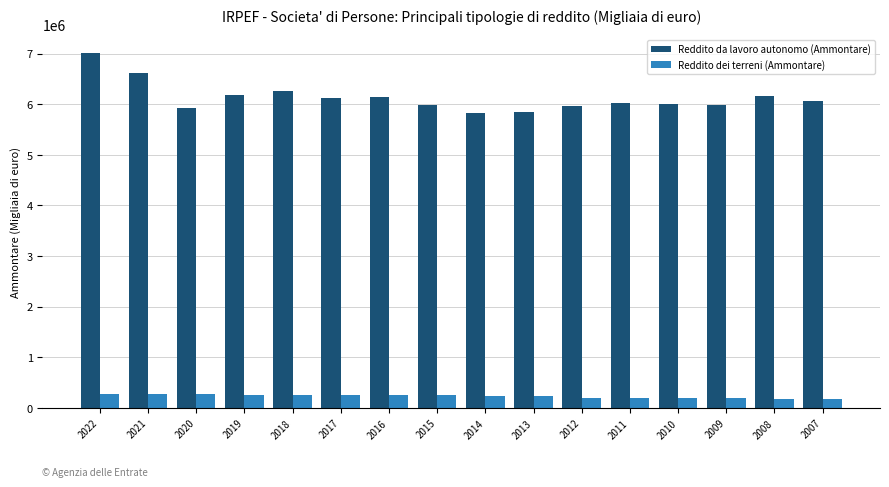

What is the smallest value displayed?

181239.2